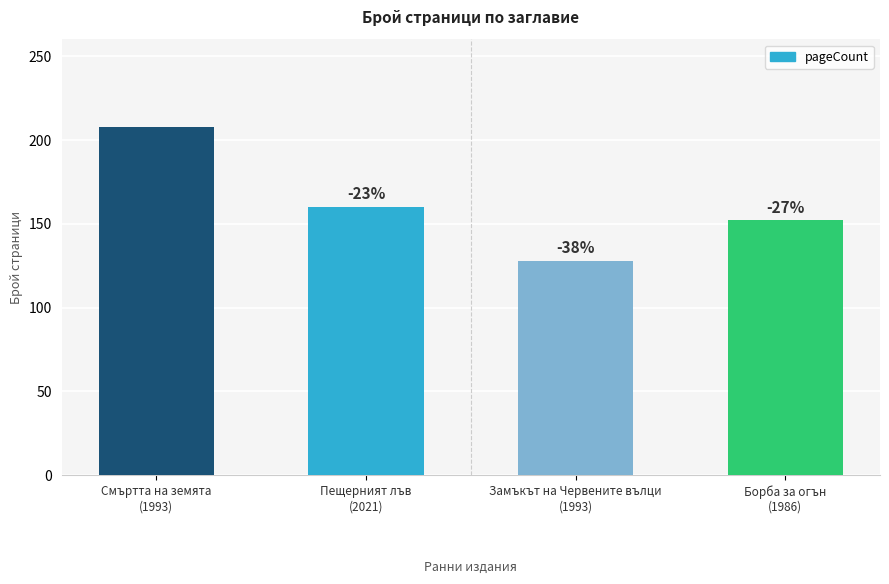

At which label does the data first exceed 160?

Смъртта на земята
(1993)